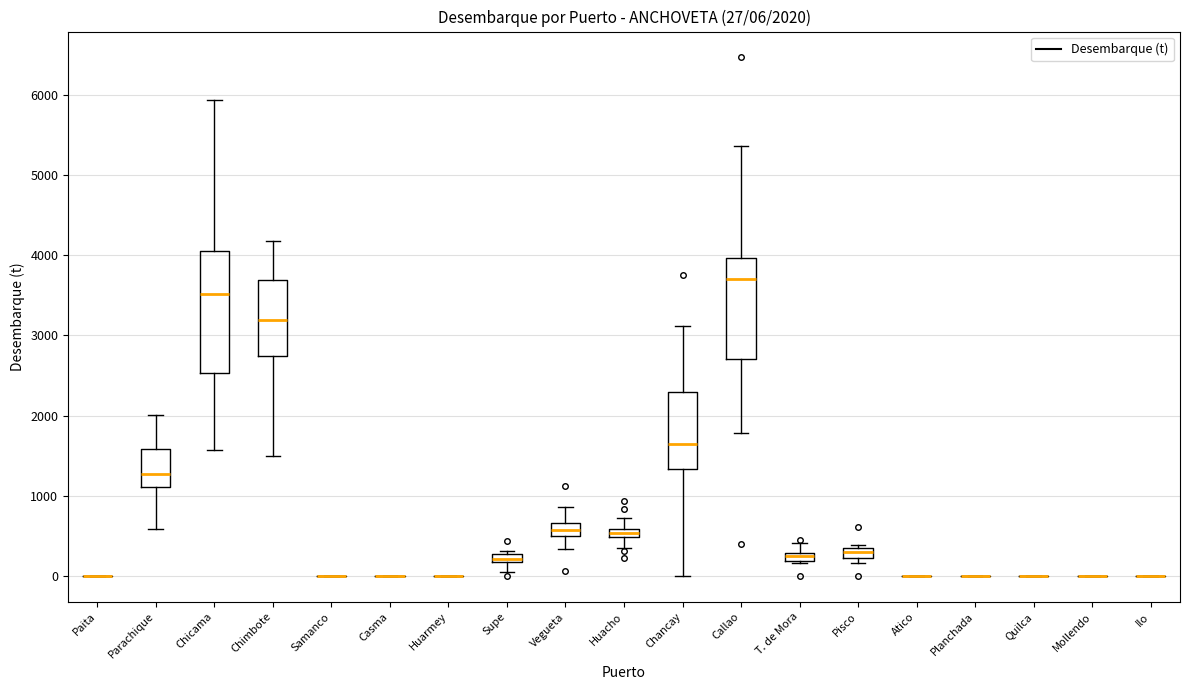

Comparing the boxes themselves (not the whiskers), which one is the tallest?

Chicama